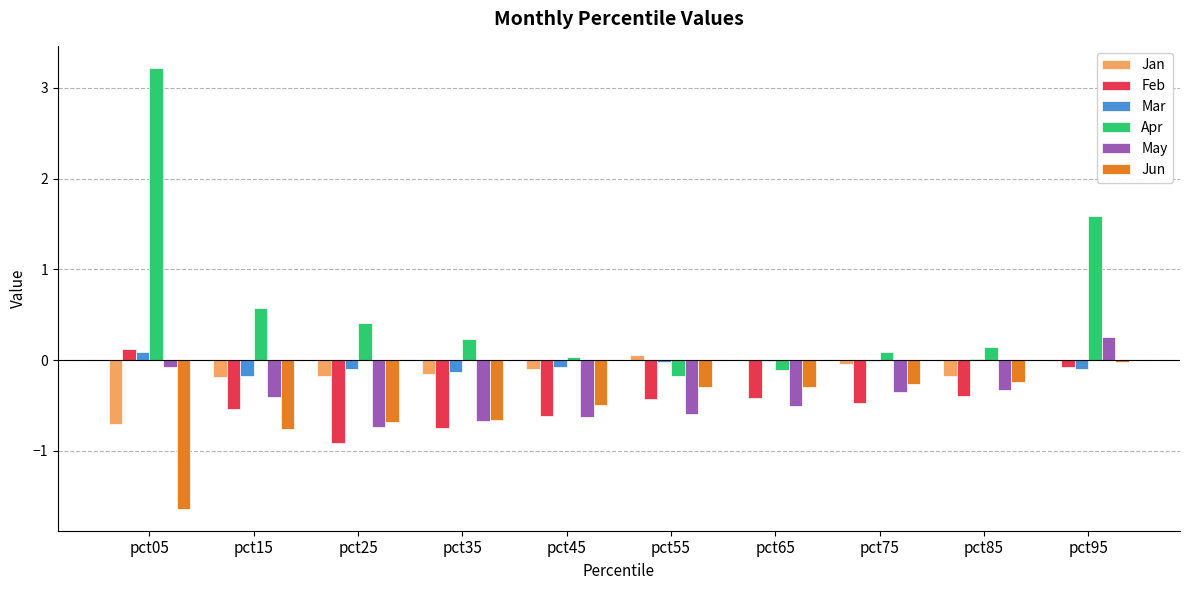

What is the sum of all Jun values?

-5.3